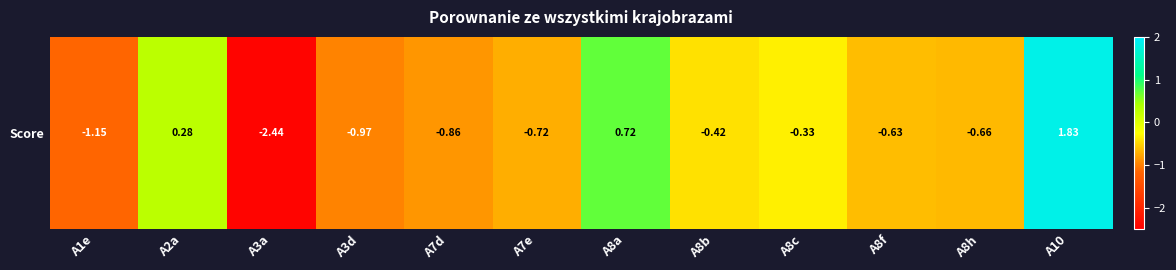

Rank the categories by value from lowest to highest.

A3a, A1e, A3d, A7d, A7e, A8h, A8f, A8b, A8c, A2a, A8a, A10